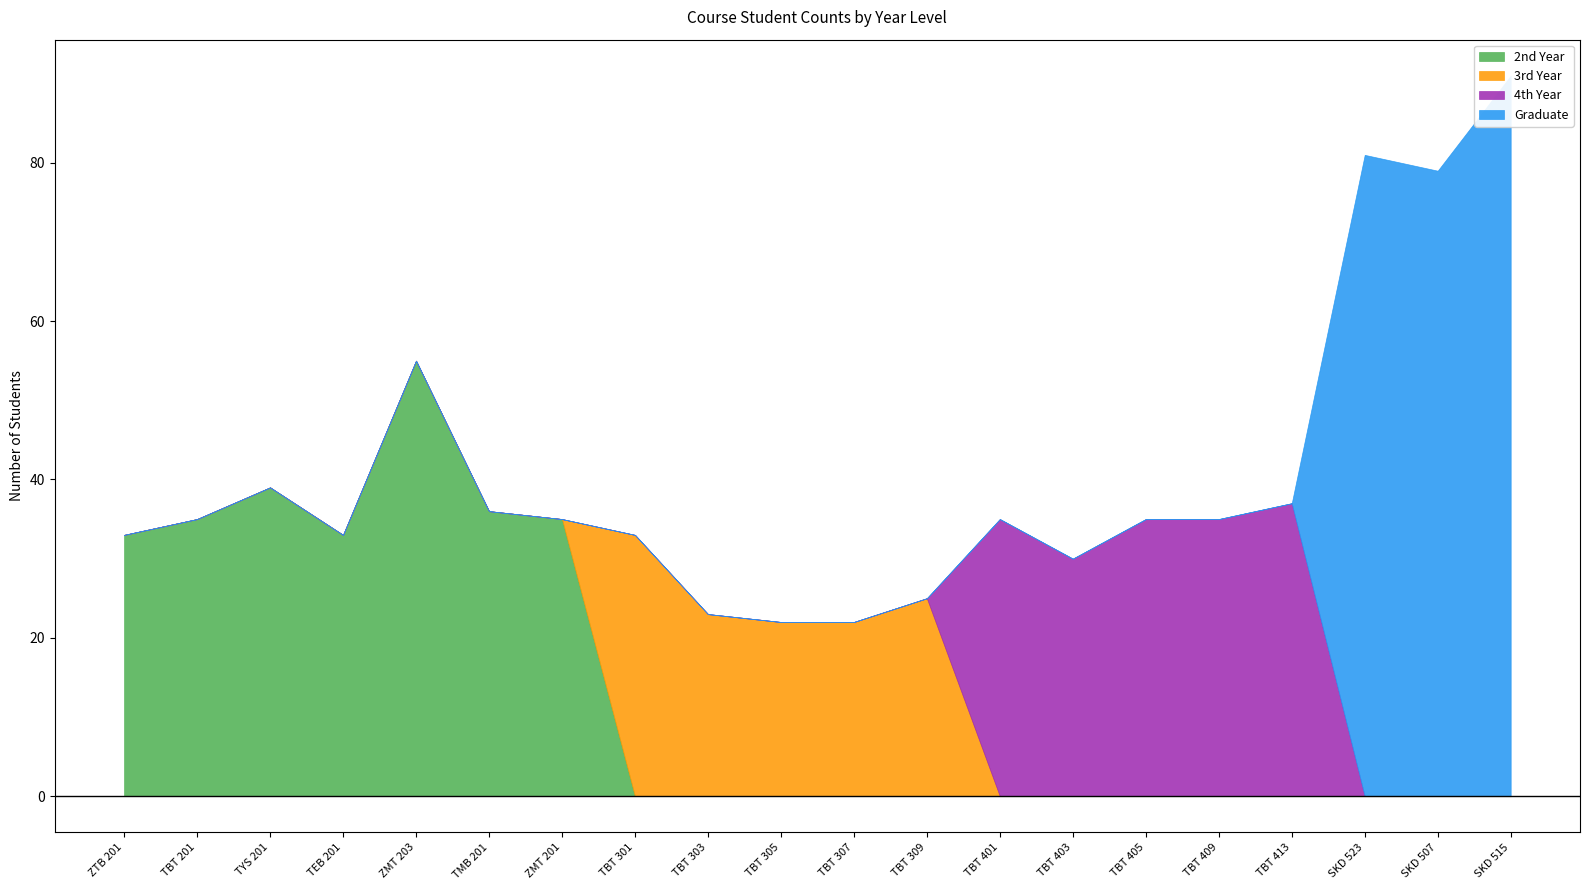

What position from the left is SKD 523?

18